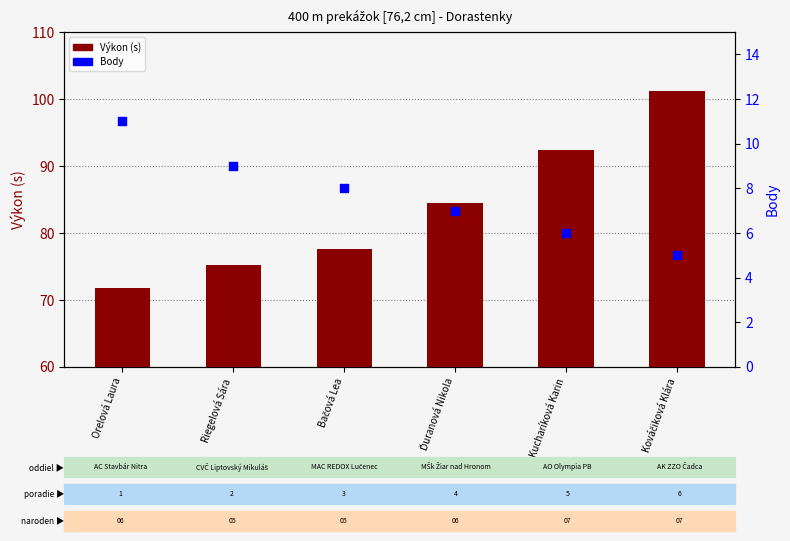

What are all the series names shown in the legend?

Výkon (s), Body